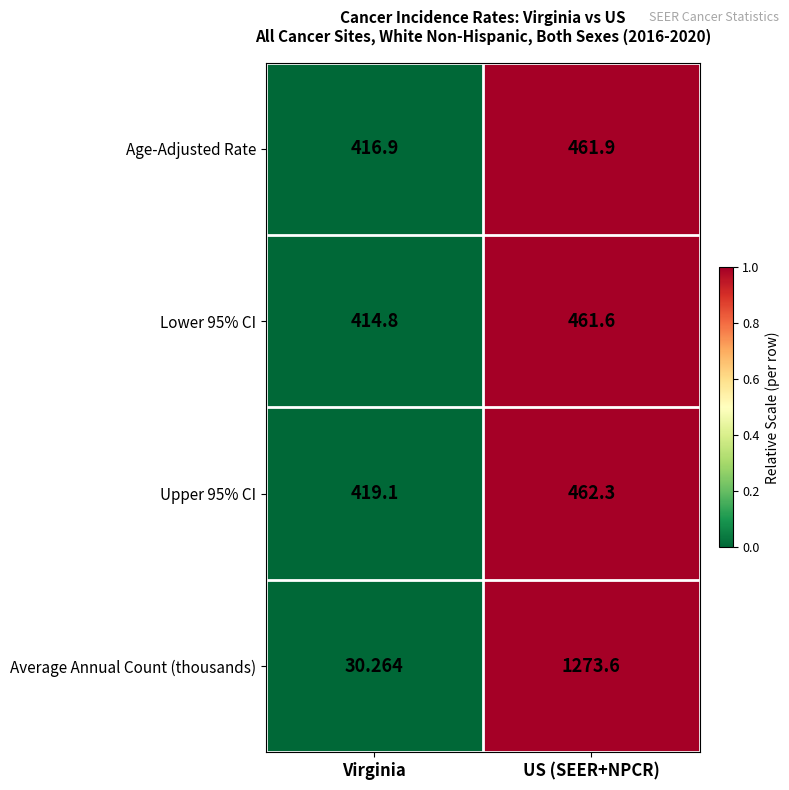

Which label corresponds to the smallest value in the chart?

Virginia